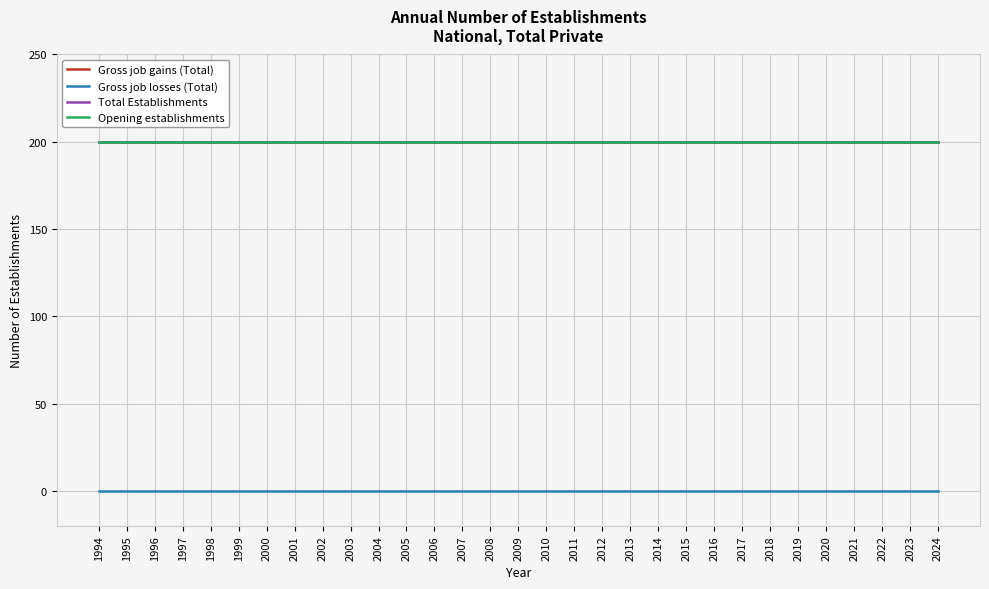

At how many categories does at least one series exceed 107?

31